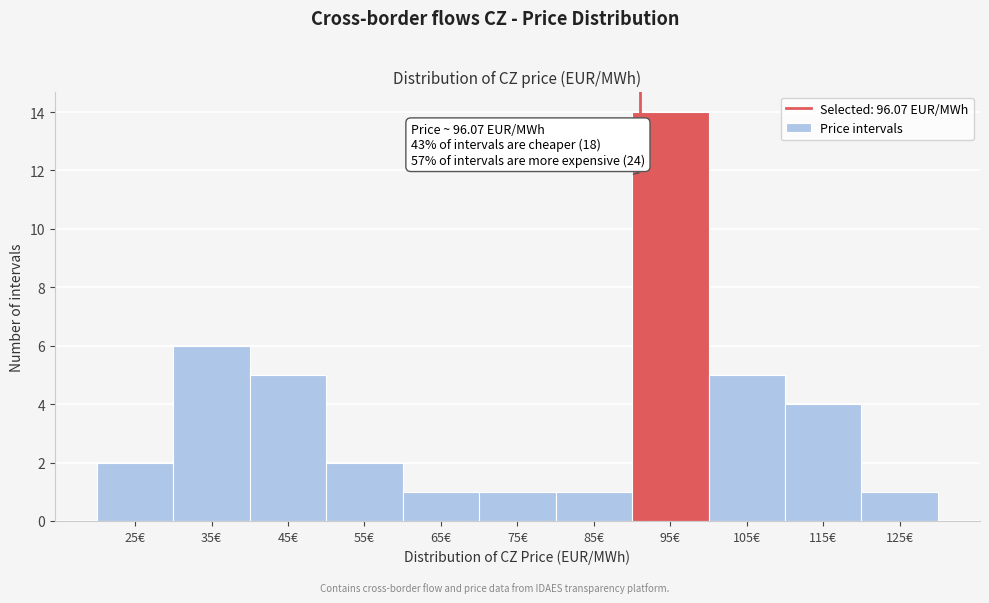

Reading left to right, extract all data points from this chart.

25€=2	35€=6	45€=5	55€=2	65€=1	75€=1	85€=1	95€=14	105€=5	115€=4	125€=1